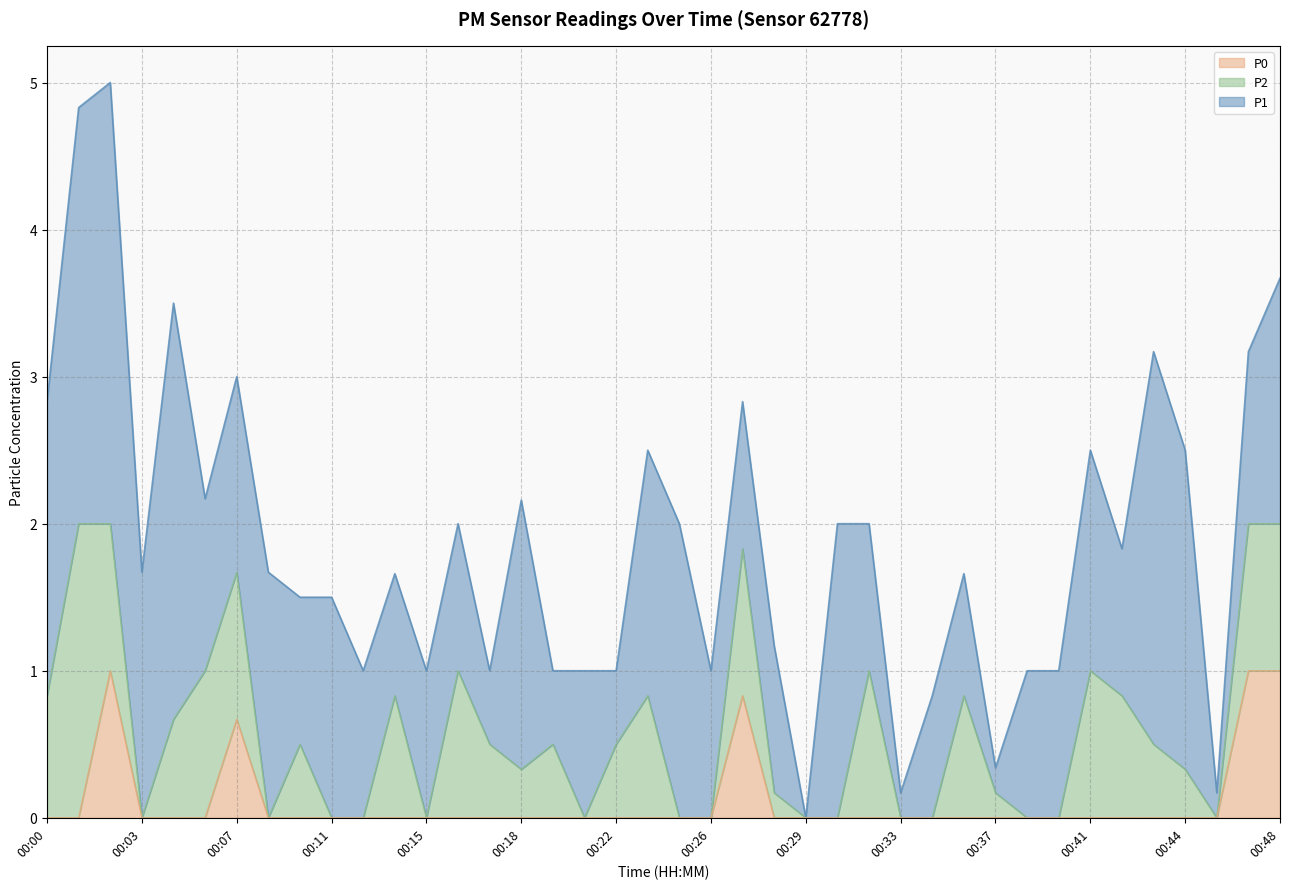

What are all the series names shown in the legend?

P0, P2, P1